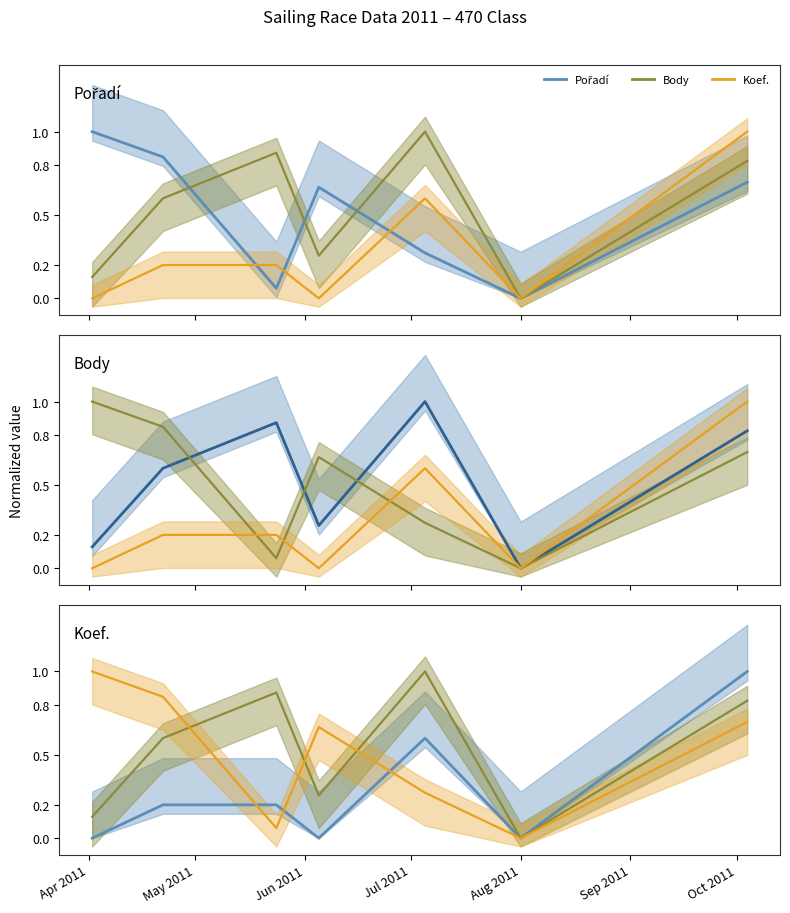

What are all the series names shown in the legend?

Pořadí, Body, Koef.